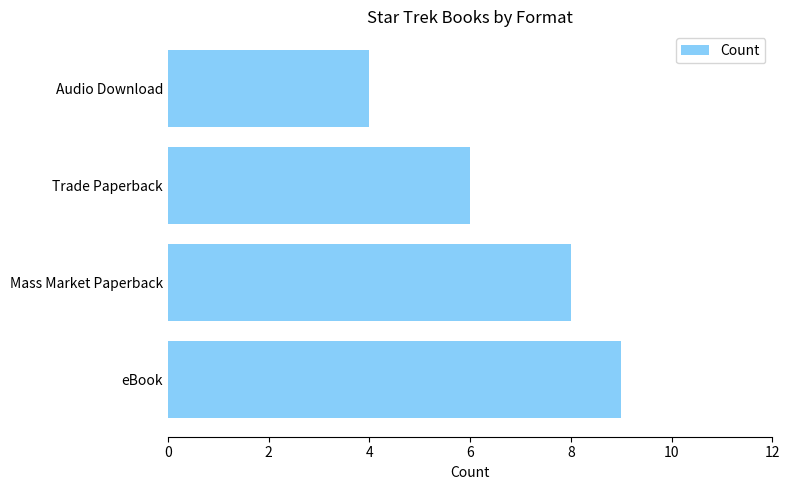

How many series are shown in this chart?

1